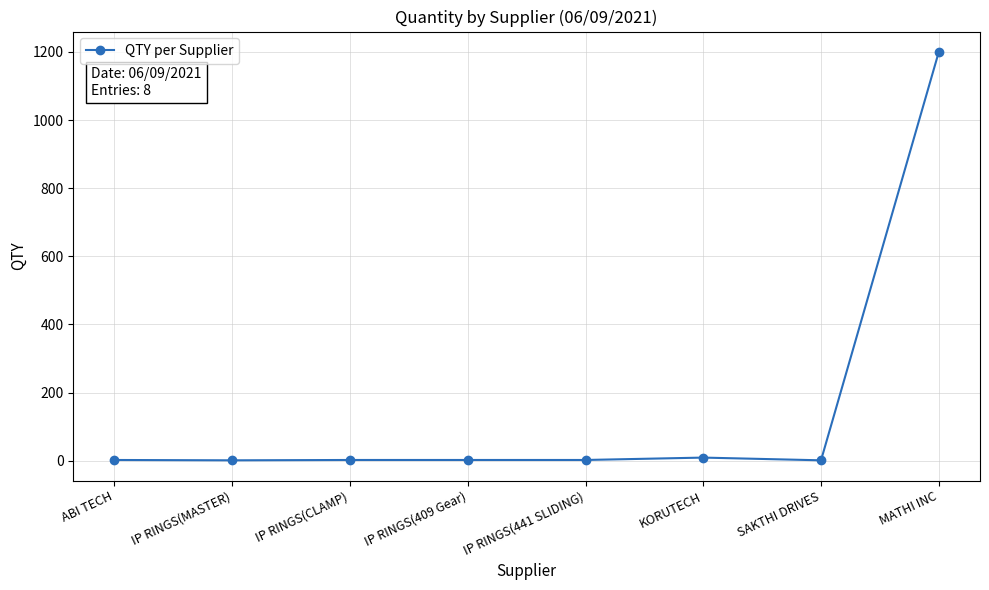

Between SAKTHI DRIVES and MATHI INC, which is larger?

MATHI INC